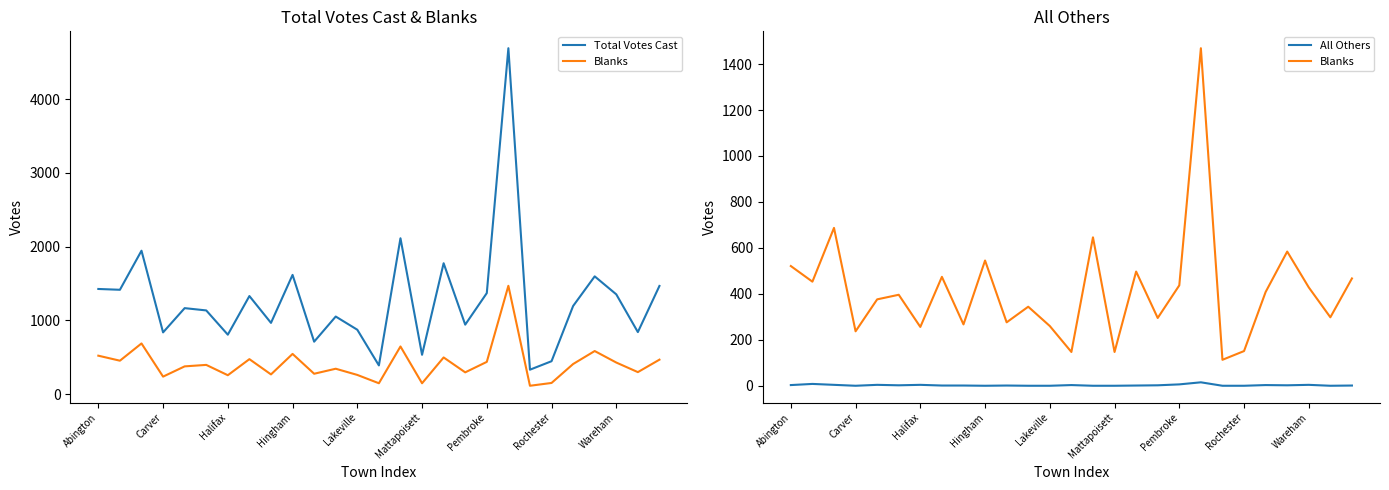

Where is Total Votes Cast nearest to the value 2511?

14